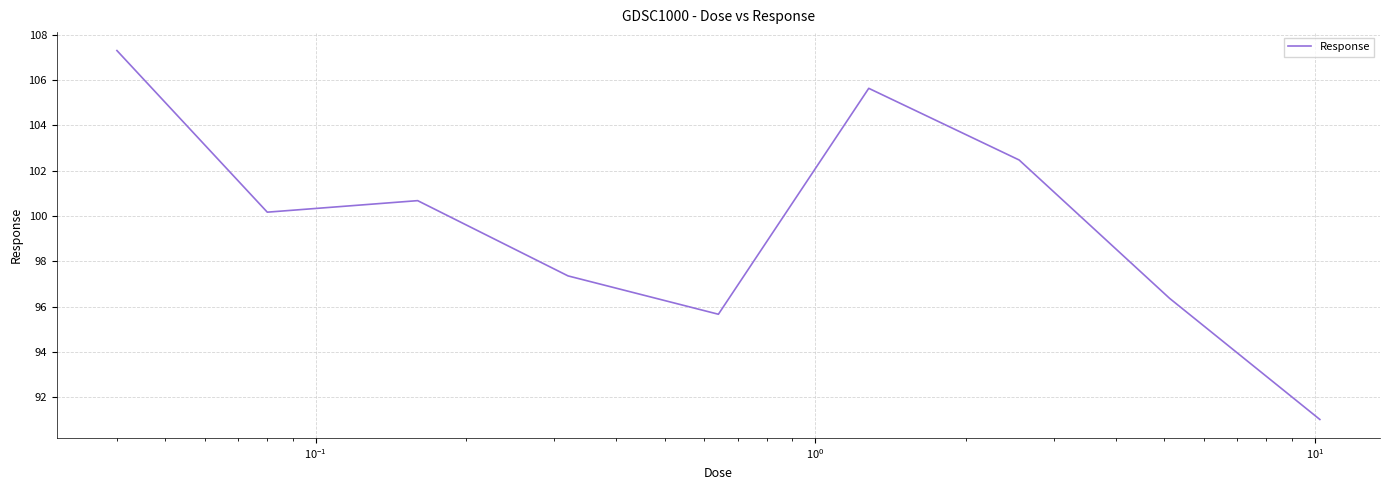

What is the difference between the maximum and minimum values?

16.3